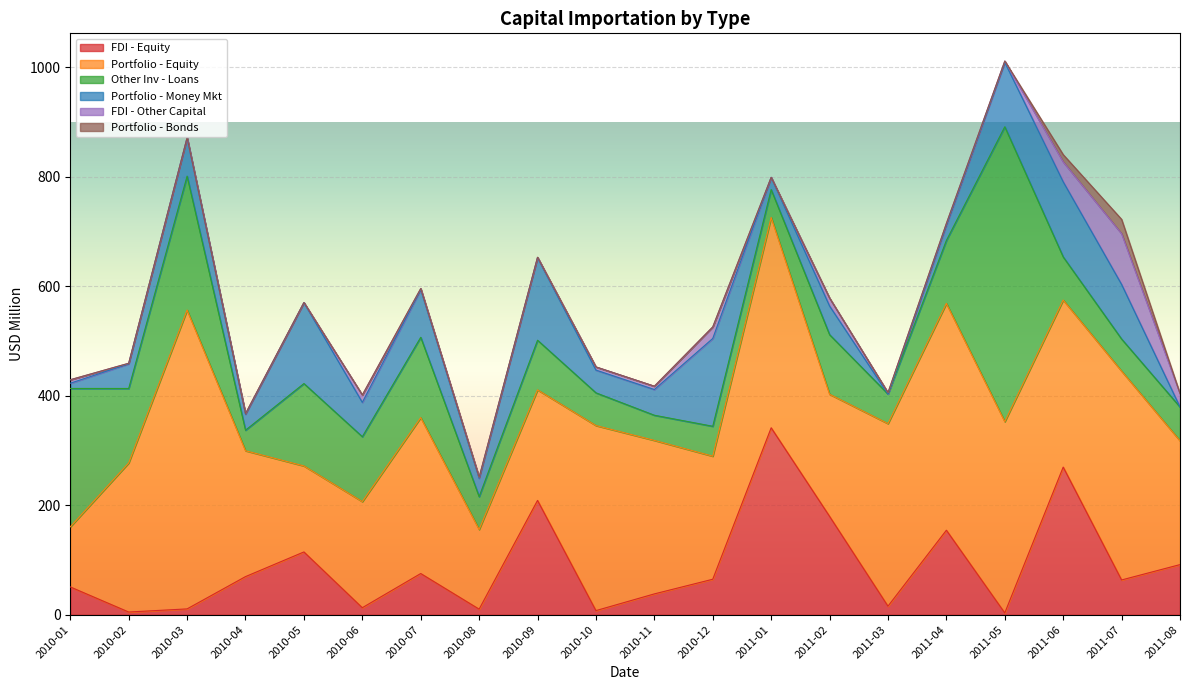

What is the label of the 16th point from the left?

2011-04